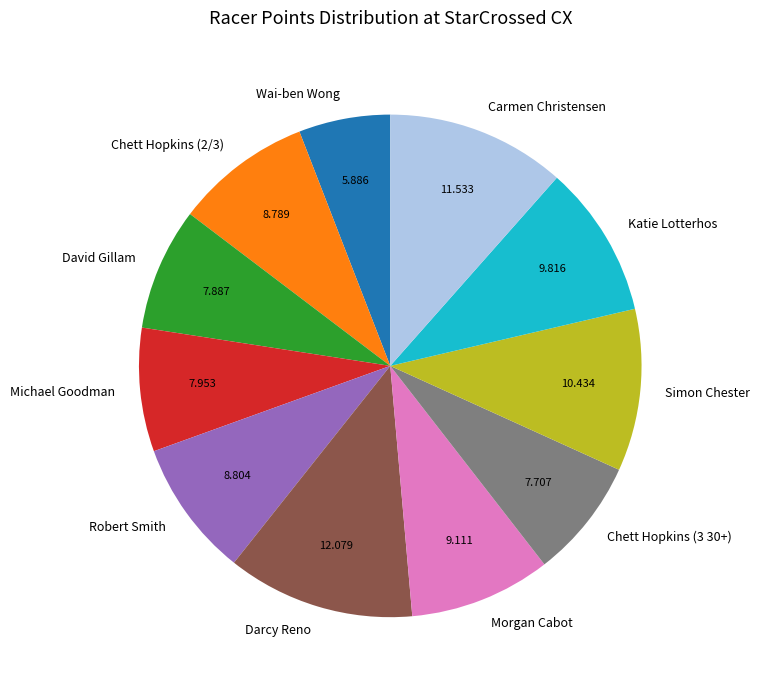

Which slice is the largest?

Darcy Reno